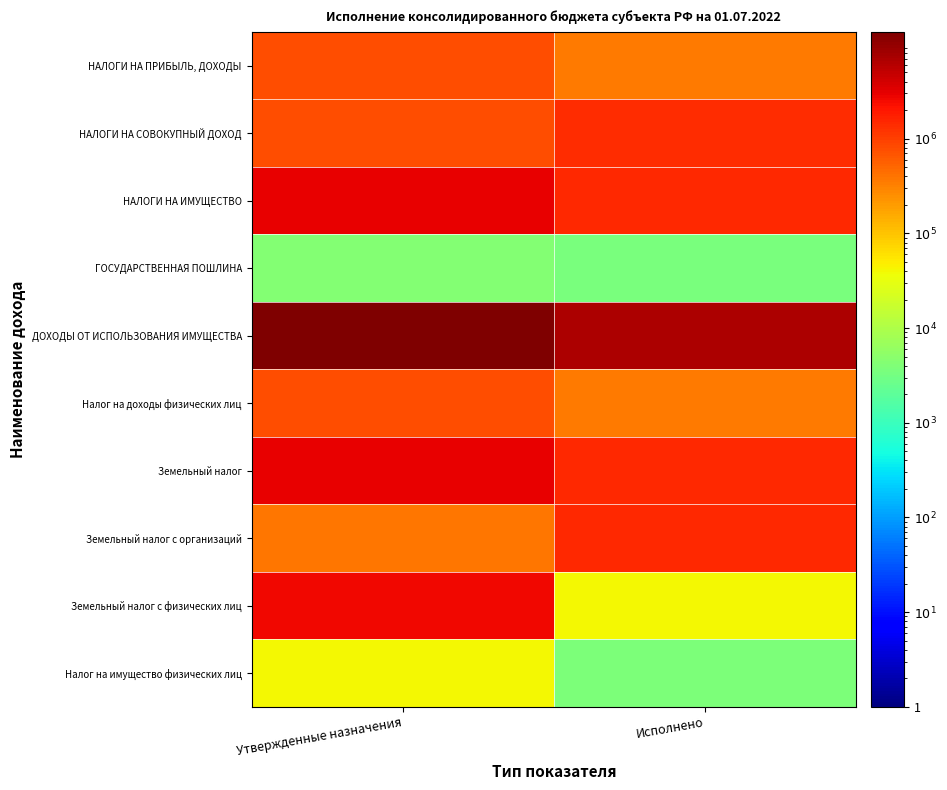

Reading left to right, list all the values displayed in this chart.

НАЛОГИ НА ПРИБЫЛЬ, ДОХОДЫ: Утвержденные назначения=798700.0	Исполнено=367178.2
НАЛОГИ НА СОВОКУПНЫЙ ДОХОД: Утвержденные назначения=778600.0	Исполнено=1364061.6
НАЛОГИ НА ИМУЩЕСТВО: Утвержденные назначения=2955400.0	Исполнено=1492171.8
ГОСУДАРСТВЕННАЯ ПОШЛИНА: Утвержденные назначения=4400.0	Исполнено=3550.0
ДОХОДЫ ОТ ИСПОЛЬЗОВАНИЯ ИМУЩЕСТВА: Утвержденные назначения=13410800.0	Исполнено=6706112.9
Налог на доходы физических лиц: Утвержденные назначения=798700.0	Исполнено=367178.2
Земельный налог: Утвержденные назначения=2915100.0	Исполнено=1488488.4
Земельный налог с организаций: Утвержденные назначения=372200.0	Исполнено=1448474.8
Земельный налог с физических лиц: Утвержденные назначения=2542900.0	Исполнено=40013.7
Налог на имущество физических лиц: Утвержденные назначения=40300.0	Исполнено=3683.3